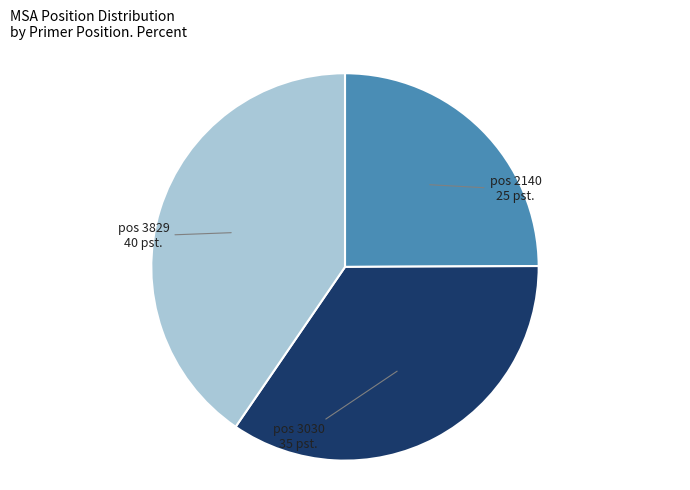

Does any single category account for the majority?

No